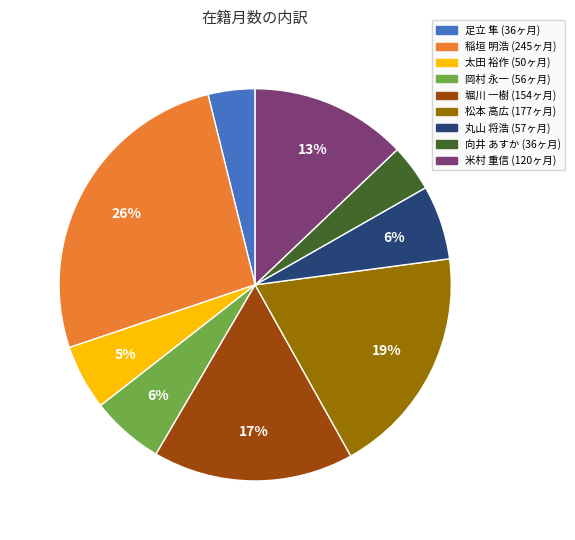

Which has a higher value, 太田 裕作 or 堀川 一樹?

堀川 一樹